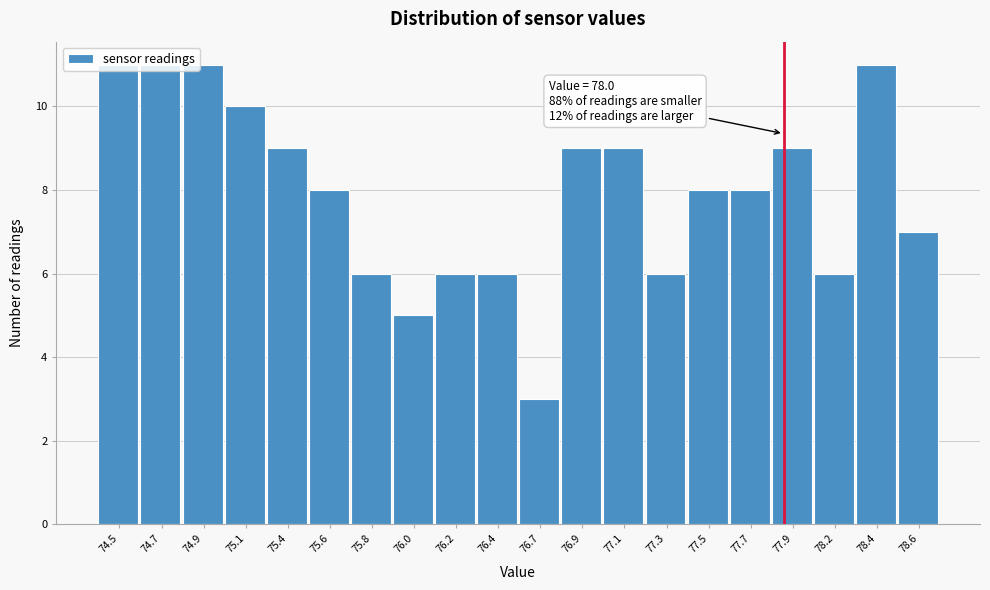

What is the difference between the maximum and minimum values?

8